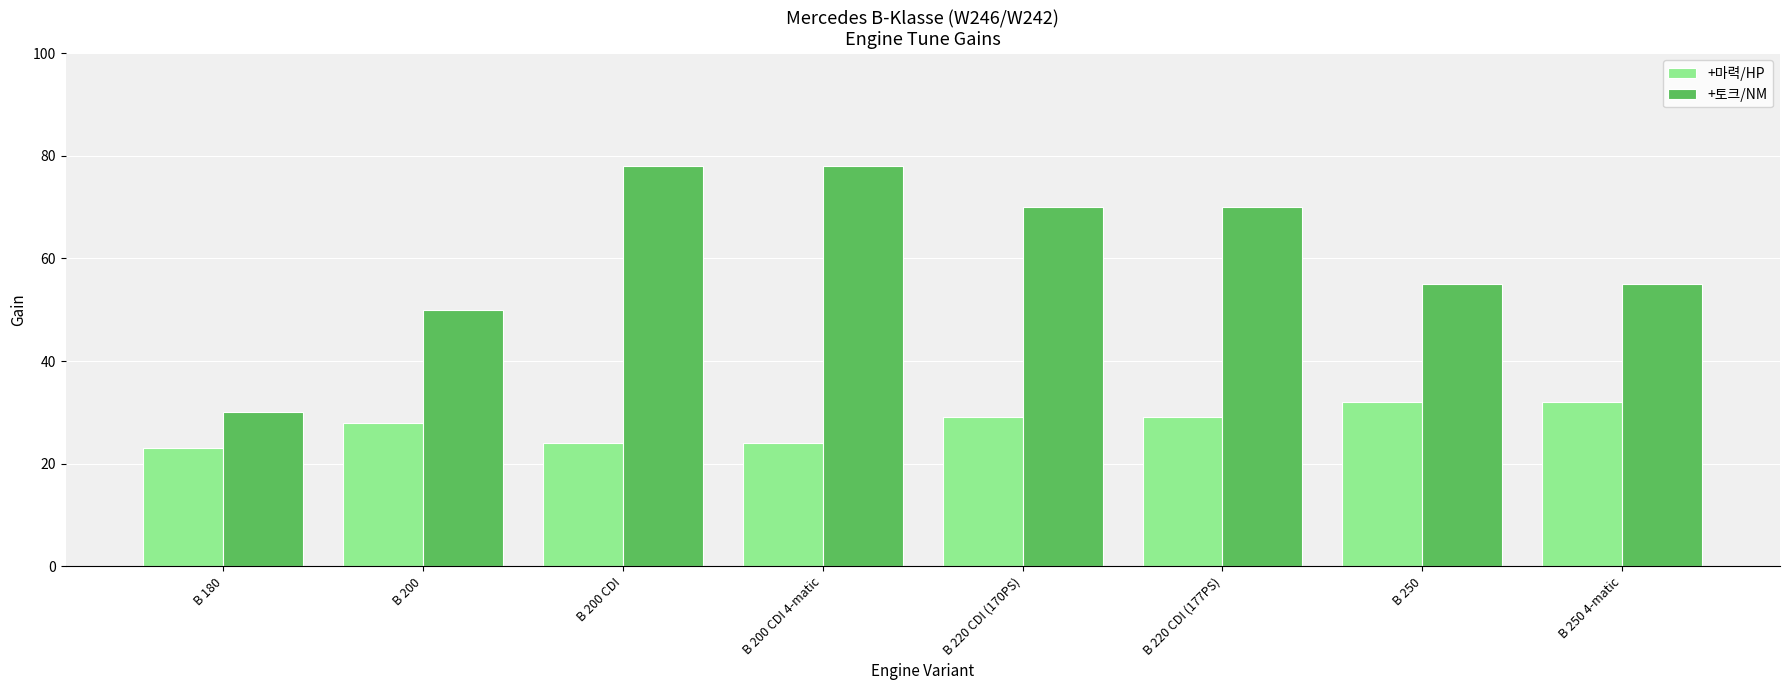

Which series has the largest total across all categories?

+토크/NM